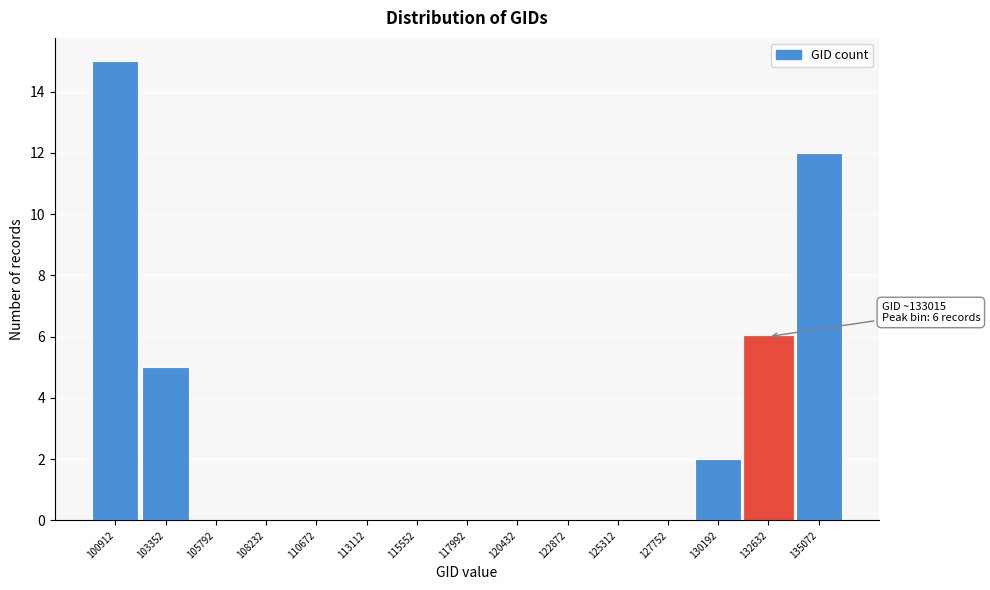

Reading left to right, extract all data points from this chart.

100912=15	103352=5	105792=0	108232=0	110672=0	113112=0	115552=0	117992=0	120432=0	122872=0	125312=0	127752=0	130192=2	132632=6	135072=12